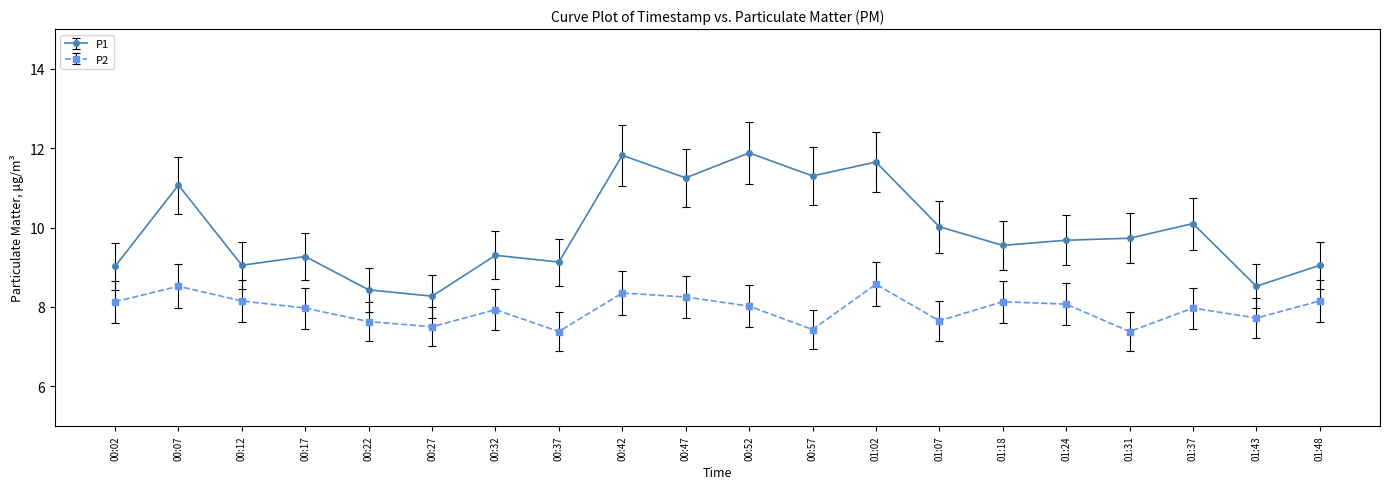

Rank the series by their average value, from lowest to highest.

P2, P1